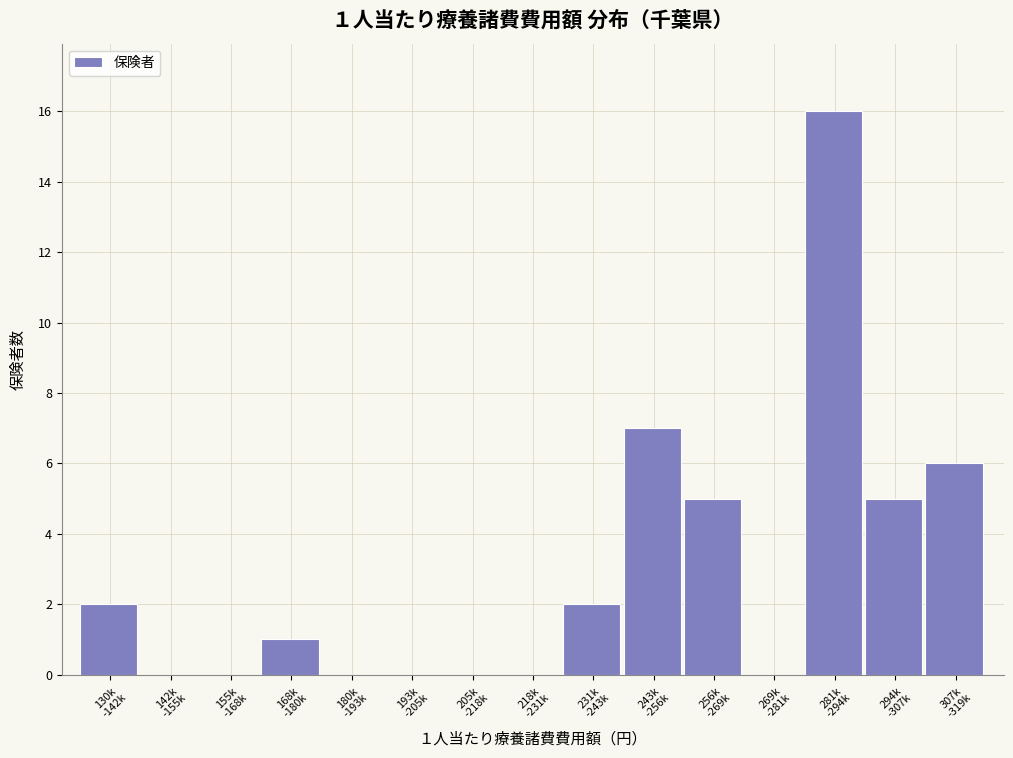

What is the sum of all values?

44